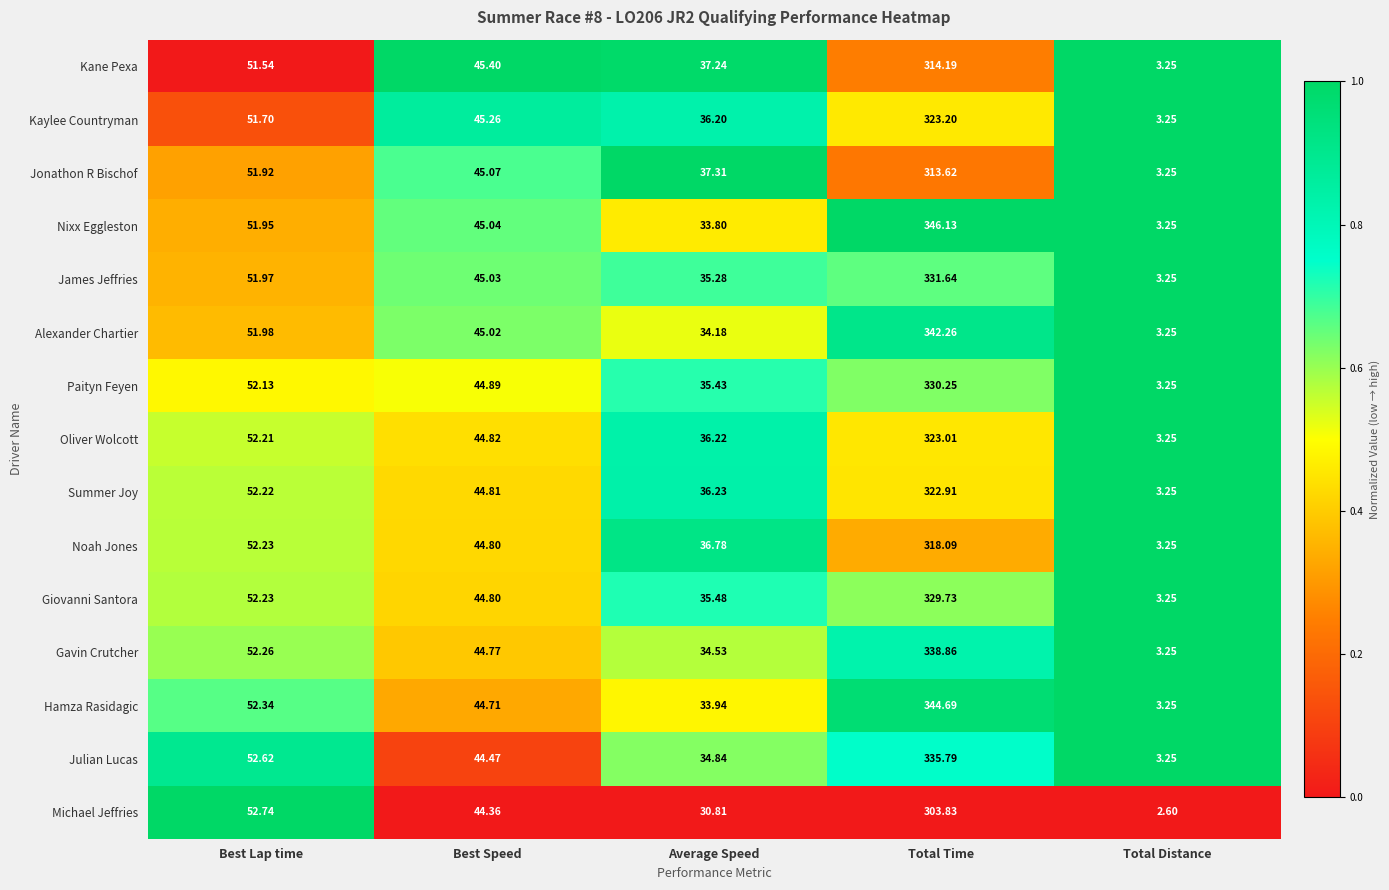

At which label is Julian Lucas closest to 169?

Best Lap time